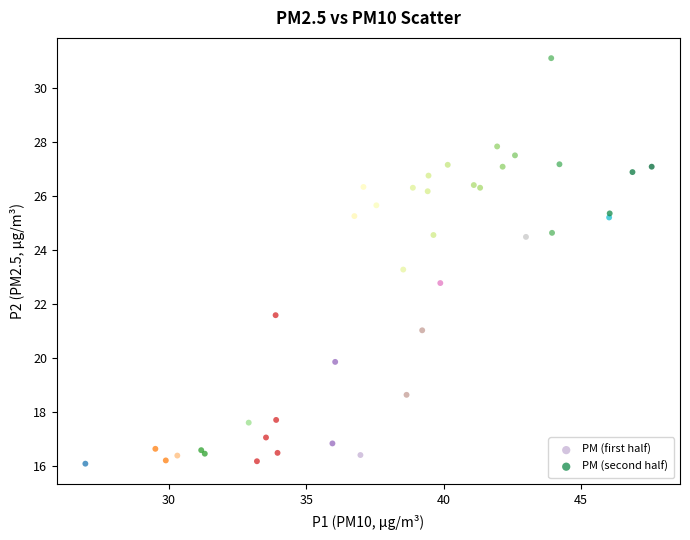

Which series reaches the maximum Y coordinate?

PM (second half)